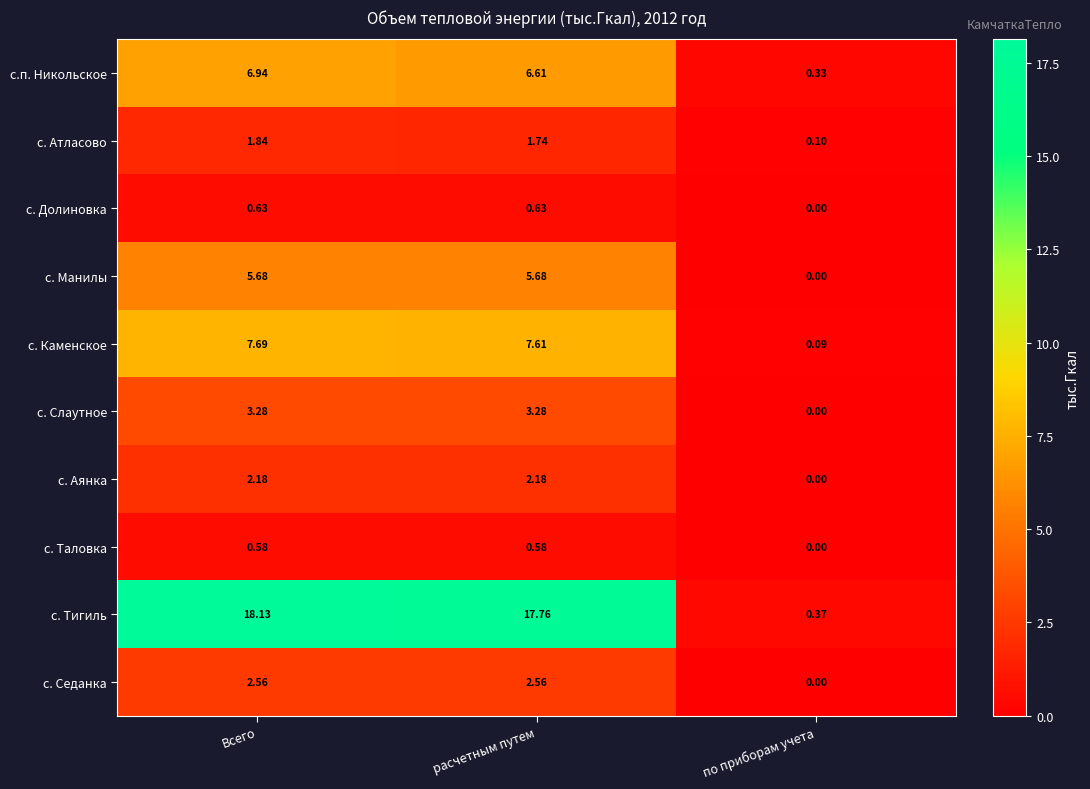

Rank the series by their maximum value, from lowest to highest.

с. Таловка, с. Долиновка, с. Атласово, с. Аянка, с. Седанка, с. Слаутное, с. Манилы, с.п. Никольское, с. Каменское, с. Тигиль